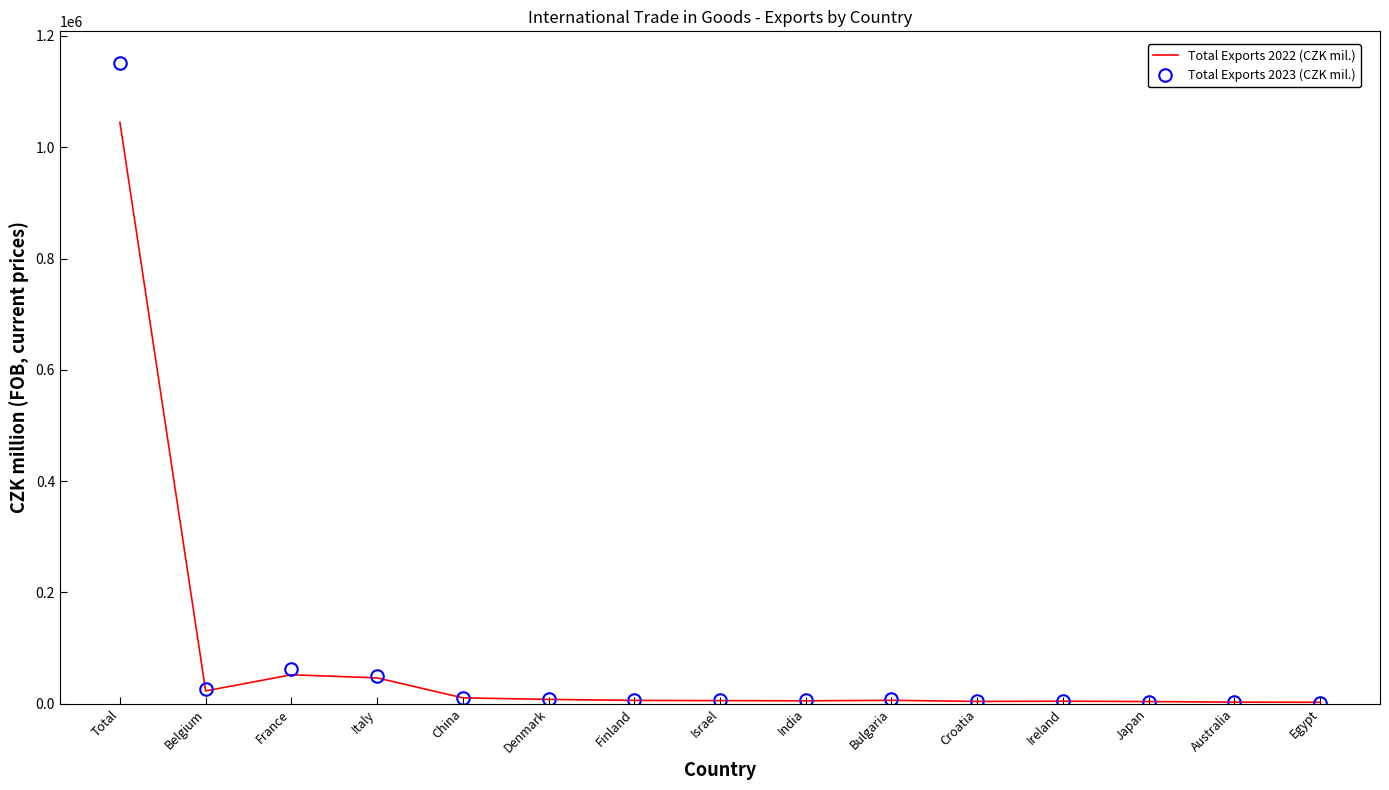

At which category is the sum across all series the highest?

Total